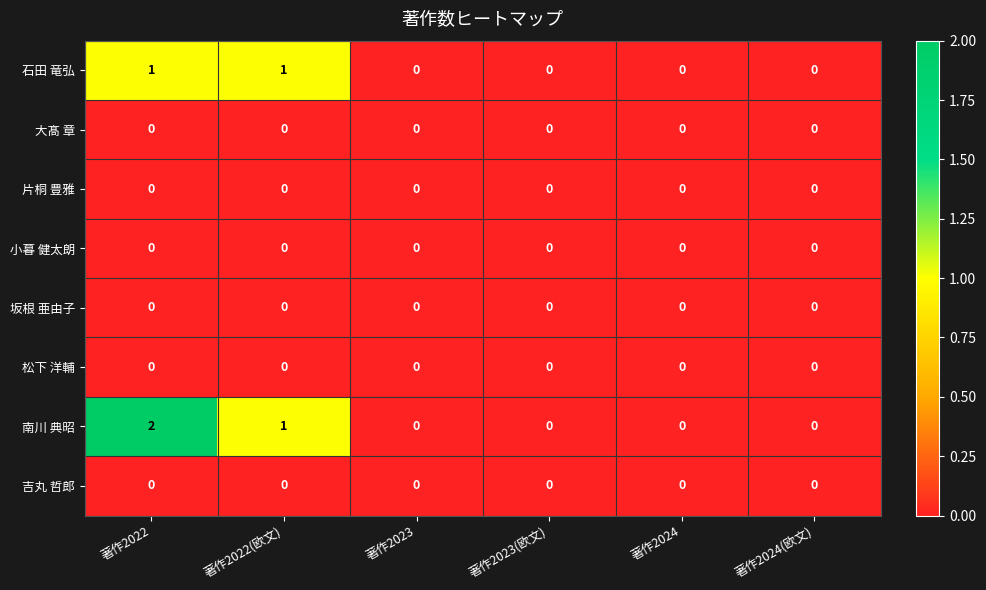

Is the value of 小暮 健太朗 at 著作2023 greater than the value of 石田 竜弘 at 著作2022(欧文)?

No